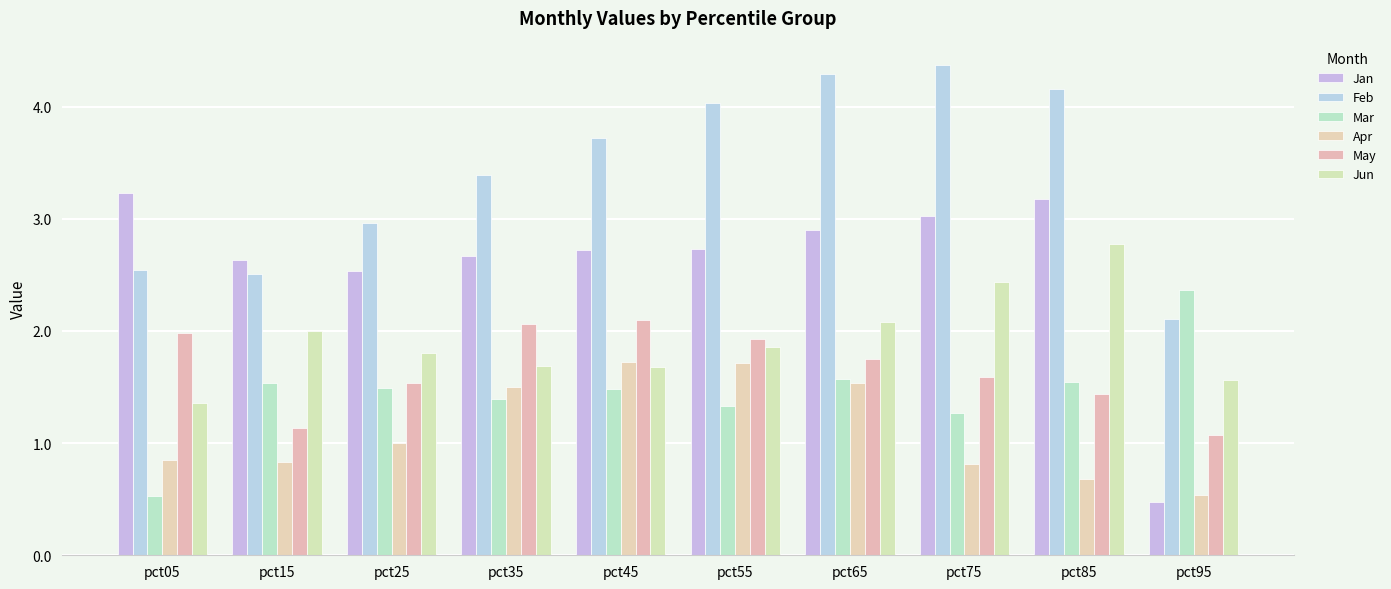

Which series has the widest spread of values?

Jan